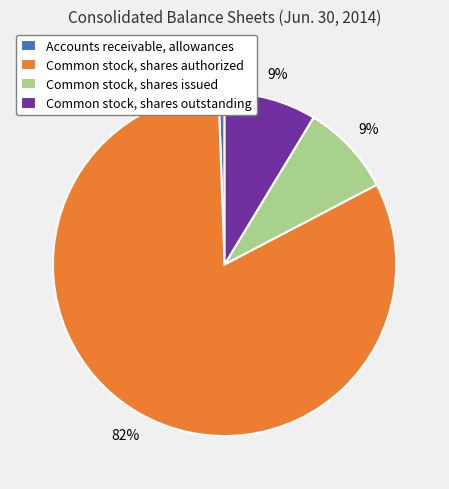

Which has a higher value, Common stock, shares authorized or Common stock, shares issued?

Common stock, shares authorized